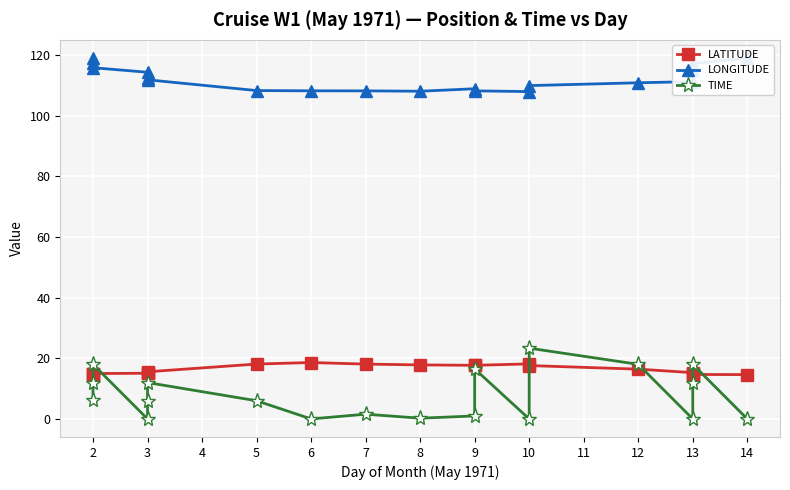

Is it true that LATITUDE equals 11.4 at 7?

False